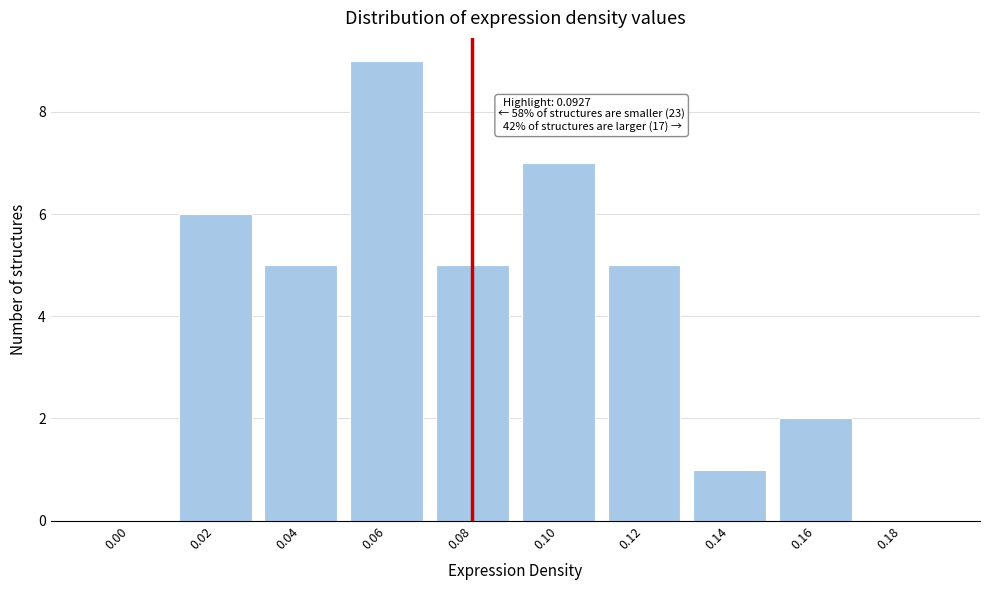

Reading right to left, list all the values displayed in this chart.

0.18=0	0.16=2	0.14=1	0.12=5	0.10=7	0.08=5	0.06=9	0.04=5	0.02=6	0.00=0